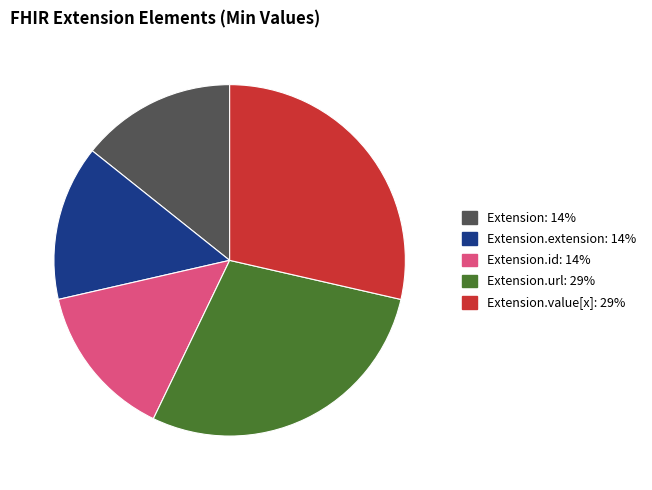

Count the number of slices in the pie.

5